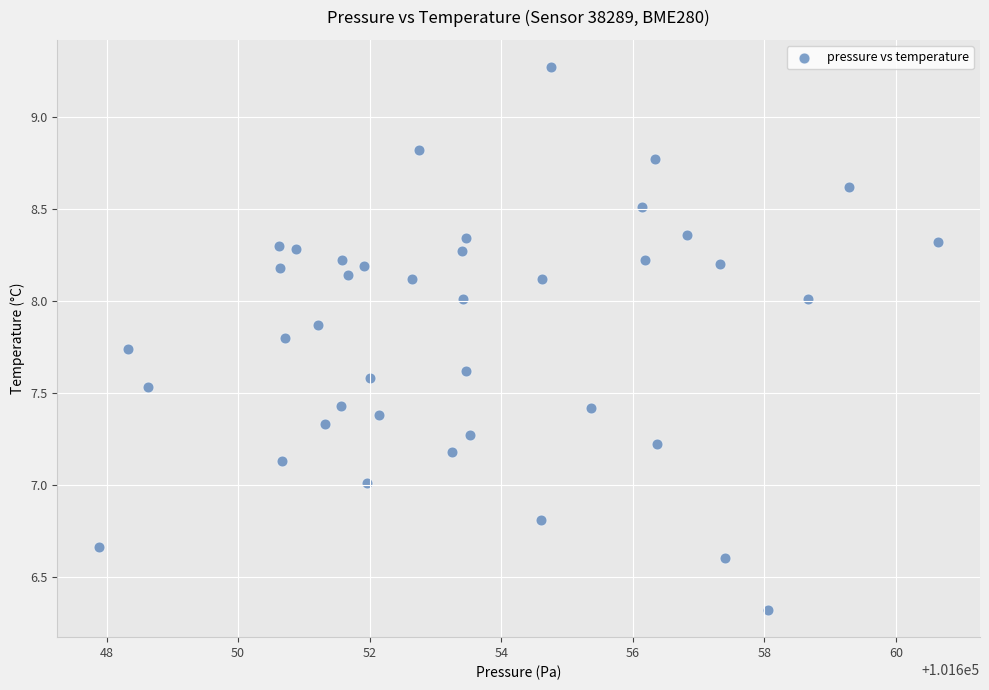

What is the range of X values (max minus min)?

12.8